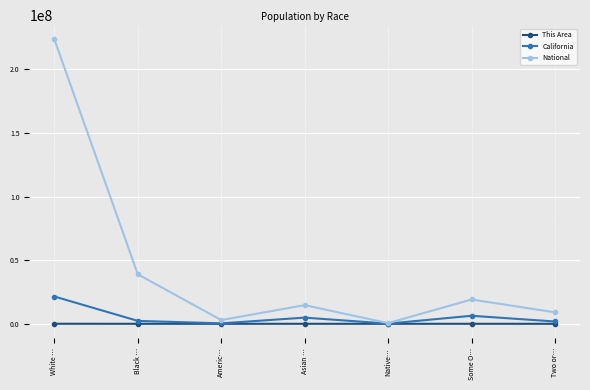

How many data points in California are less than 2299072?

3